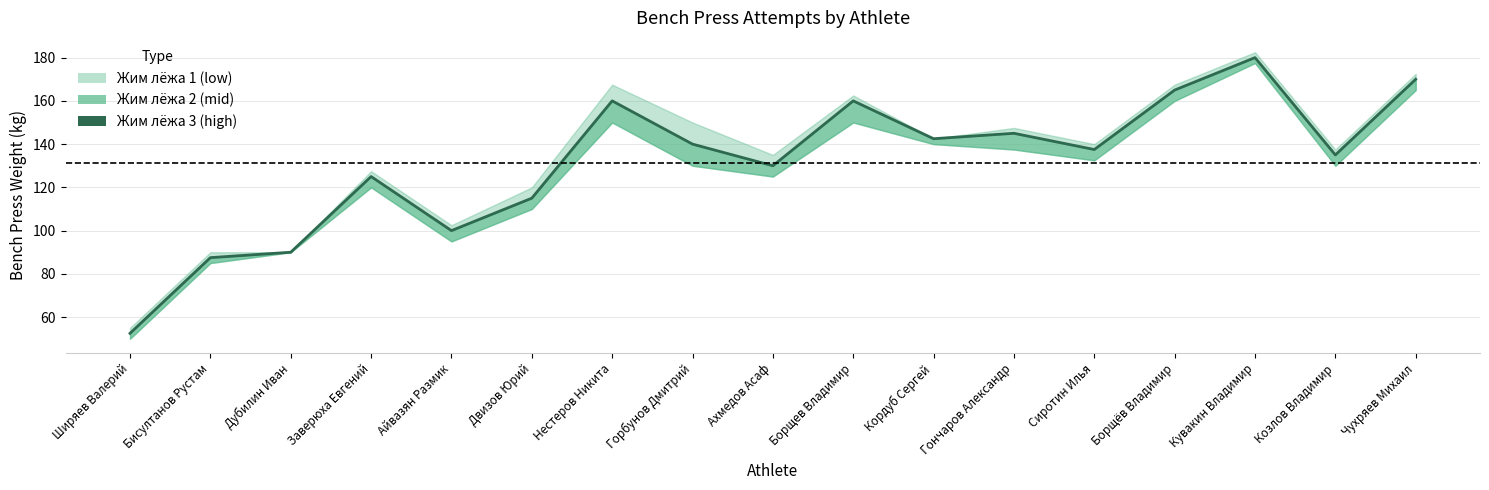

Reading left to right, extract all data points from this chart.

52.5	87.5	90.0	125.0	100.0	115.0	160.0	140.0	130.0	160.0	142.5	145.0	137.5	165.0	180.0	135.0	170.0